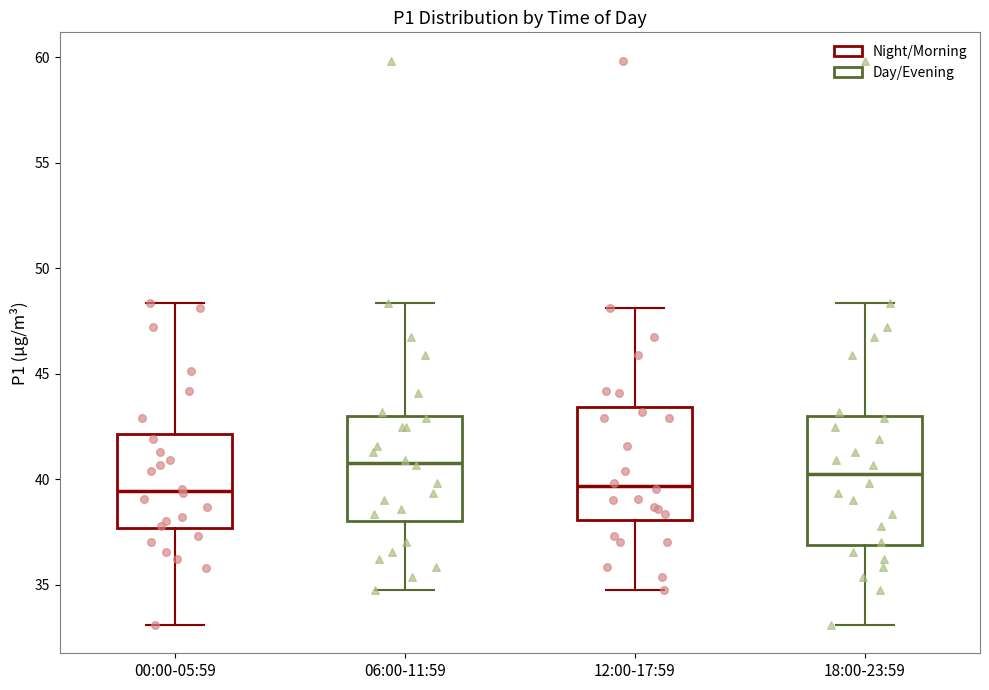

Reading left to right, read every box against the y-axis: the position of its median line, the range the box covers, and the ends of its whiskers. The values are not printed on the chart, so give them approximately, as read against the axis.

00:00-05:59: median 39.5, box 37.5 to 42.0, whiskers 33.0 to 48.5
06:00-11:59: median 41.0, box 38.0 to 43.0, whiskers 35.0 to 48.5
12:00-17:59: median 39.5, box 38.0 to 43.5, whiskers 35.0 to 48.0
18:00-23:59: median 40.5, box 37.0 to 43.0, whiskers 33.0 to 48.5